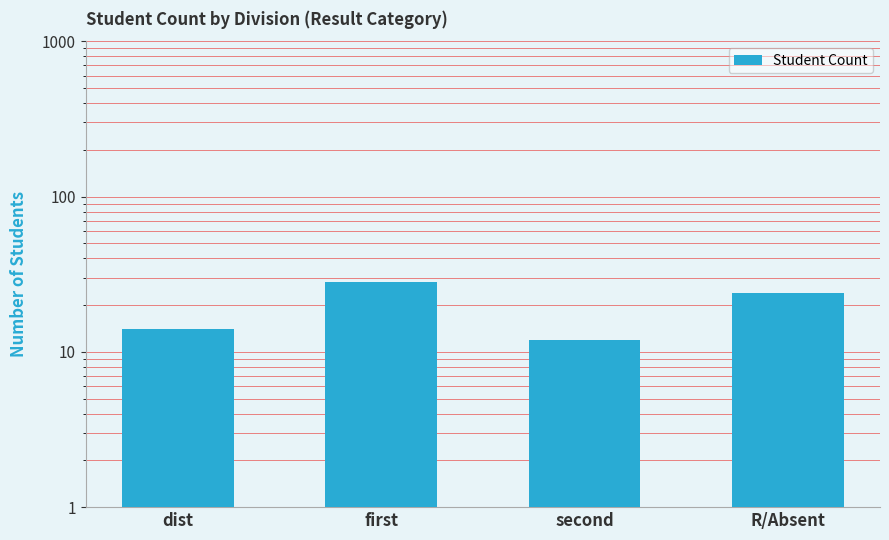

How many values are between 14 and 28?

3